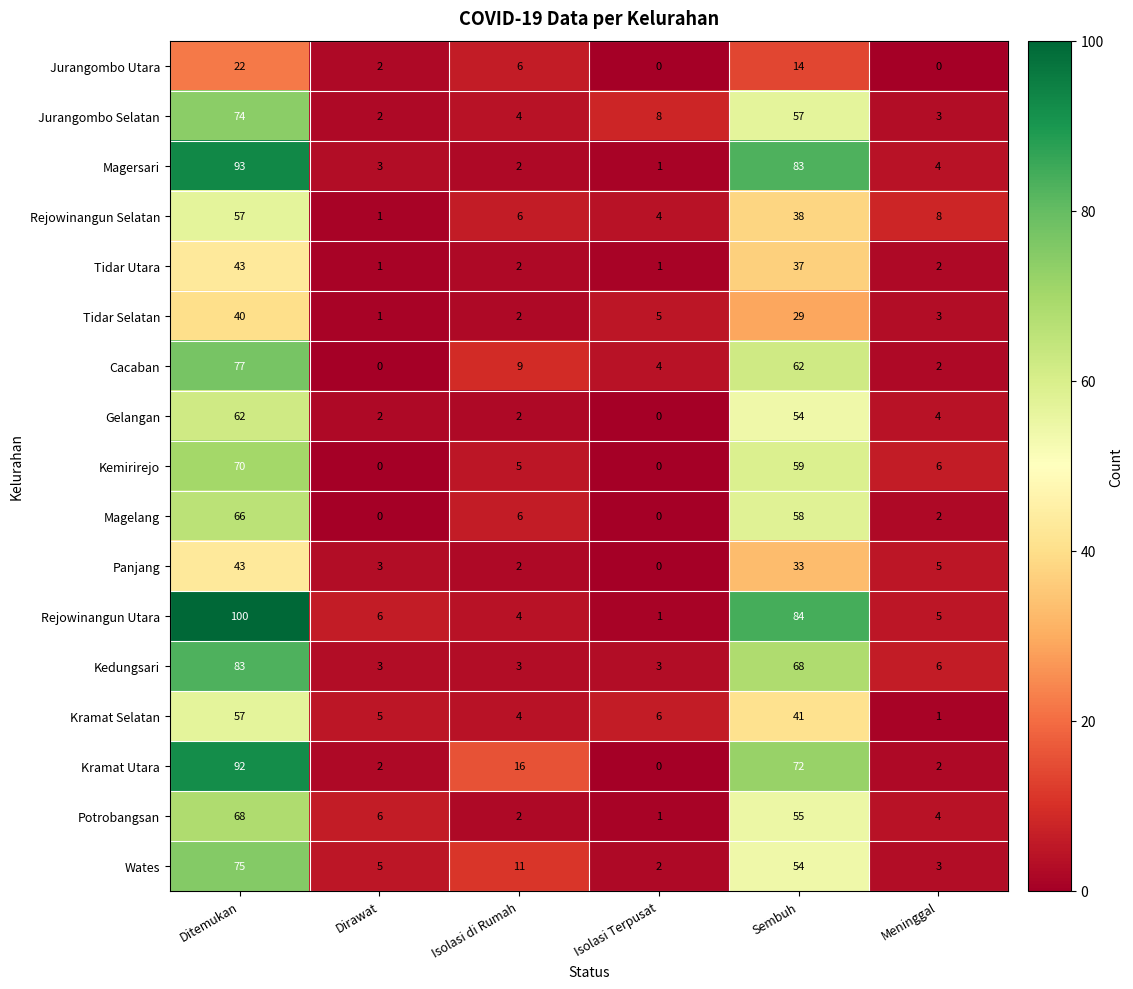

Between Dirawat and Meninggal, which series saw the biggest shift?

Rejowinangun Selatan